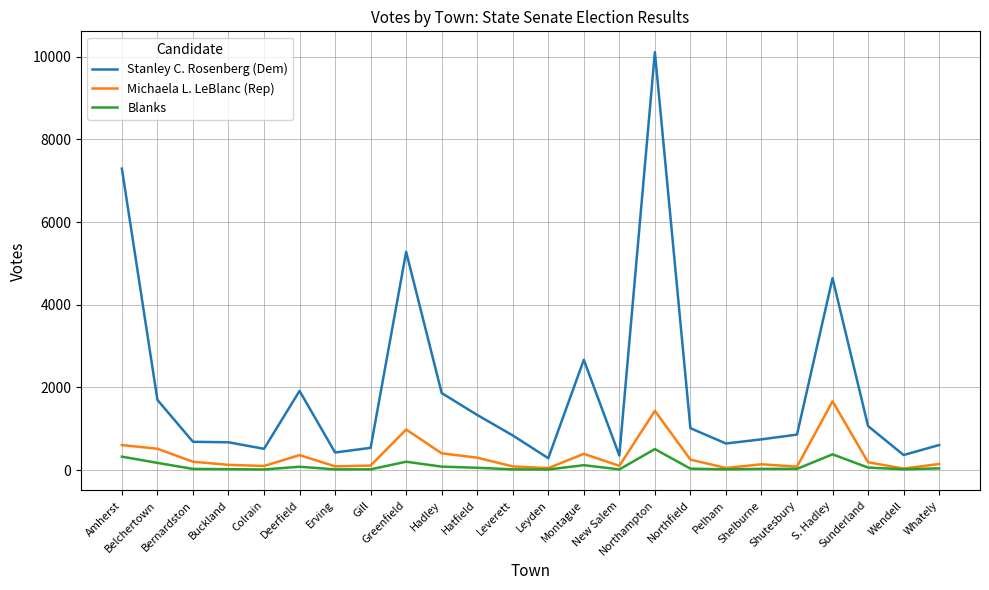

What is the minimum value shown in the chart?

15